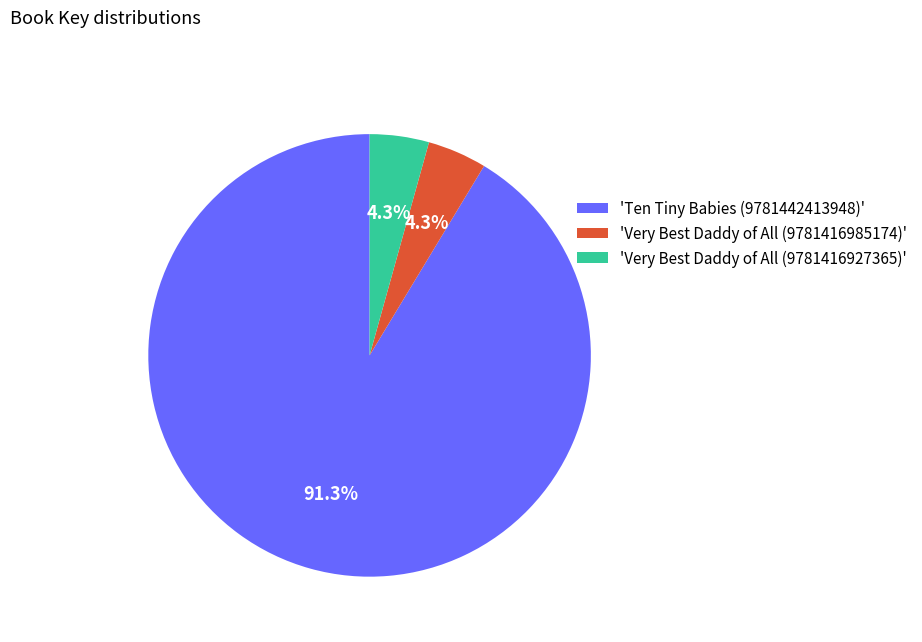

Which category has the biggest portion of the pie?

'Ten Tiny Babies (9781442413948)'